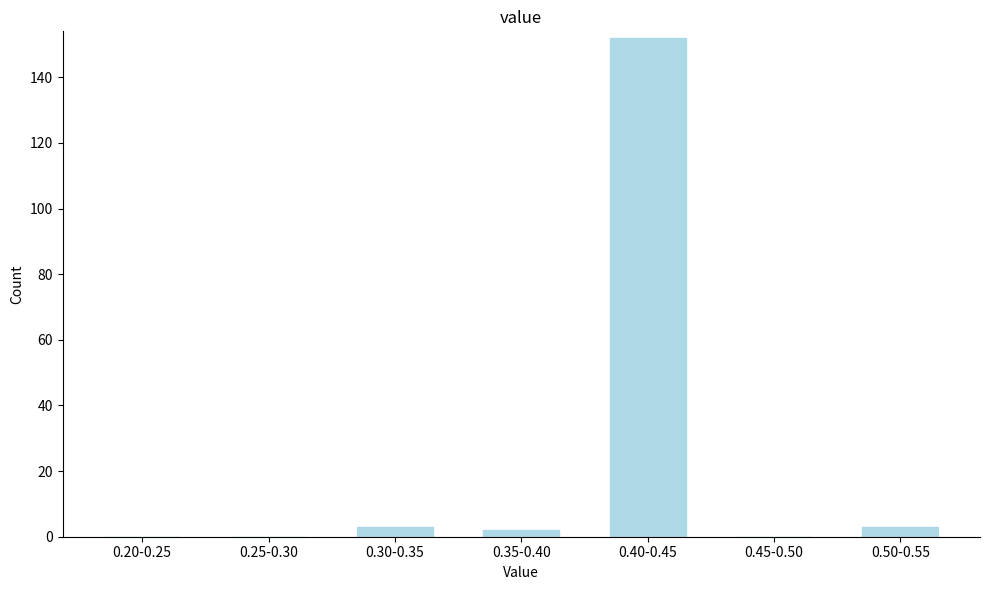

Reading right to left, what are all the values shown in this chart?

0.50-0.55=3	0.45-0.50=0	0.40-0.45=152	0.35-0.40=2	0.30-0.35=3	0.25-0.30=0	0.20-0.25=0